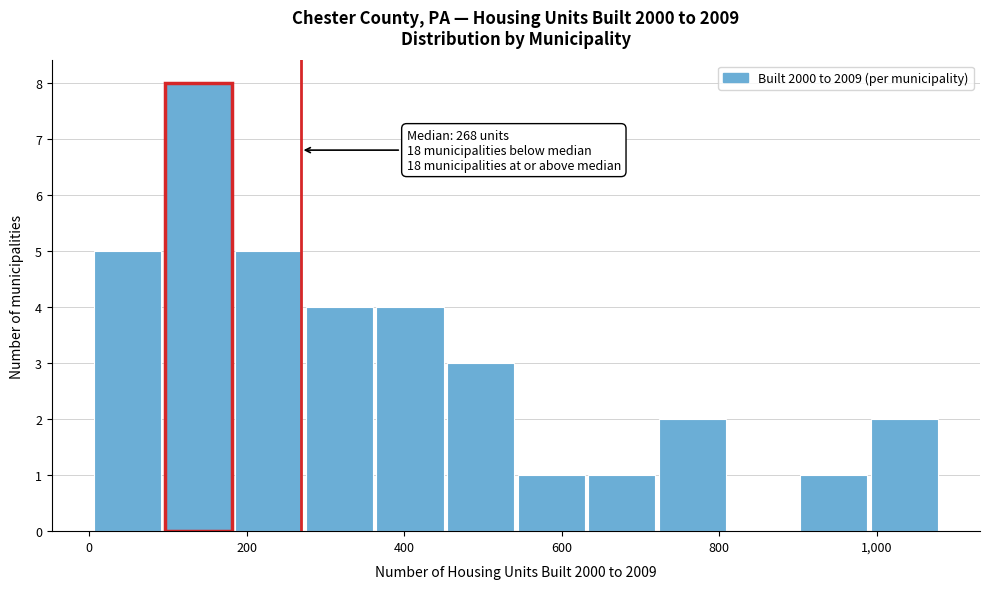

Over which range of the x-axis is the bar tallest?

100 to 180